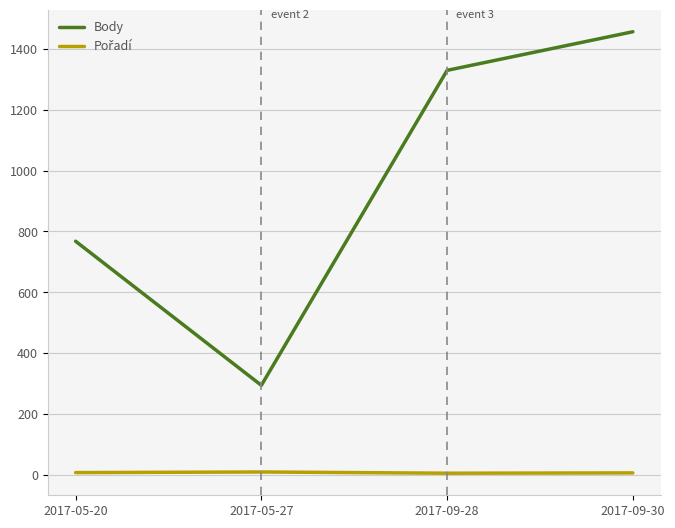

Which category has the highest value in the Body series?

2017-09-30